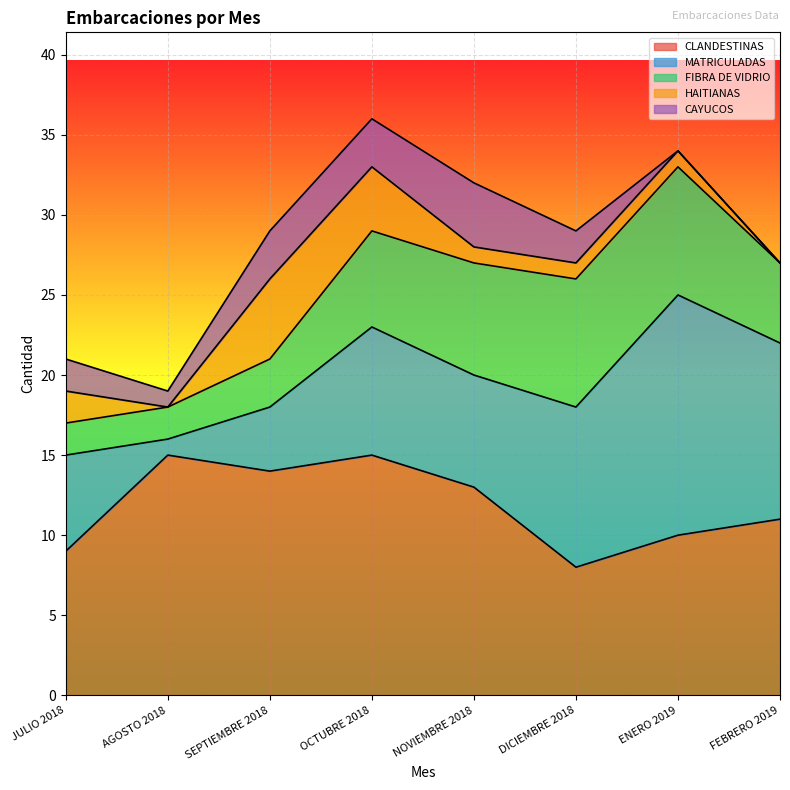

Reading right to left, what are all the values shown in this chart?

CLANDESTINAS: FEBRERO 2019=11	ENERO 2019=10	DICIEMBRE 2018=8	NOVIEMBRE 2018=13	OCTUBRE 2018=15	SEPTIEMBRE 2018=14	AGOSTO 2018=15	JULIO 2018=9
MATRICULADAS: FEBRERO 2019=11	ENERO 2019=15	DICIEMBRE 2018=10	NOVIEMBRE 2018=7	OCTUBRE 2018=8	SEPTIEMBRE 2018=4	AGOSTO 2018=1	JULIO 2018=6
FIBRA DE VIDRIO: FEBRERO 2019=5	ENERO 2019=8	DICIEMBRE 2018=8	NOVIEMBRE 2018=7	OCTUBRE 2018=6	SEPTIEMBRE 2018=3	AGOSTO 2018=2	JULIO 2018=2
HAITIANAS: FEBRERO 2019=0	ENERO 2019=1	DICIEMBRE 2018=1	NOVIEMBRE 2018=1	OCTUBRE 2018=4	SEPTIEMBRE 2018=5	AGOSTO 2018=0	JULIO 2018=2
CAYUCOS: FEBRERO 2019=0	ENERO 2019=0	DICIEMBRE 2018=2	NOVIEMBRE 2018=4	OCTUBRE 2018=3	SEPTIEMBRE 2018=3	AGOSTO 2018=1	JULIO 2018=2